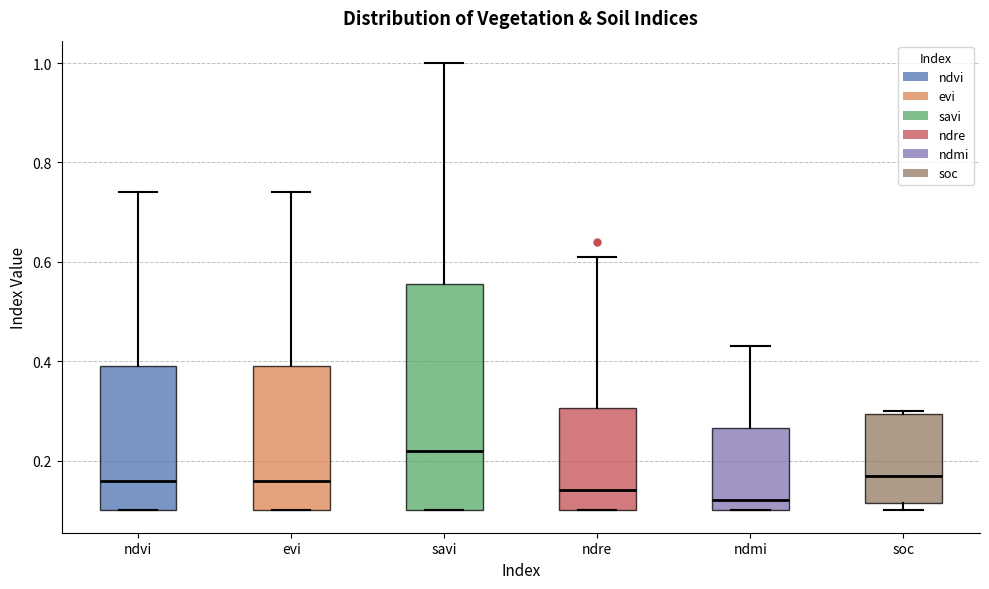

Reading left to right, transcribe this box plot: for each box, give where its median line is, the range the box spans, and where its two whiskers end, as read against the y-axis. The values are not printed on the chart, so give them approximately, as read against the axis.

ndvi: median 0.16, box 0.10 to 0.40, whiskers 0.10 to 0.74
evi: median 0.16, box 0.10 to 0.40, whiskers 0.10 to 0.74
savi: median 0.22, box 0.10 to 0.56, whiskers 0.10 to 1.00
ndre: median 0.14, box 0.10 to 0.30, whiskers 0.10 to 0.62
ndmi: median 0.12, box 0.10 to 0.26, whiskers 0.10 to 0.44
soc: median 0.18, box 0.12 to 0.30, whiskers 0.10 to 0.30 (just above the box's upper edge)